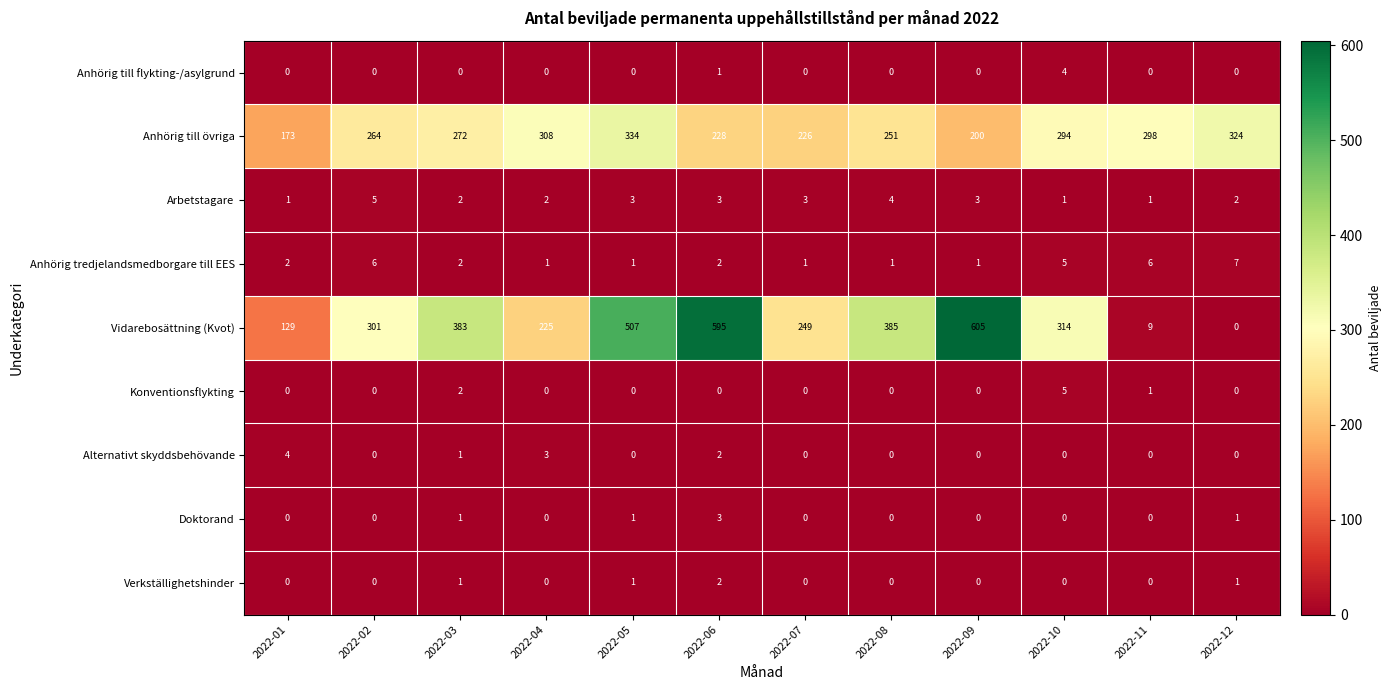

True or false: Alternativt skyddsbehövande has a value of 5 at 2022-04.

False